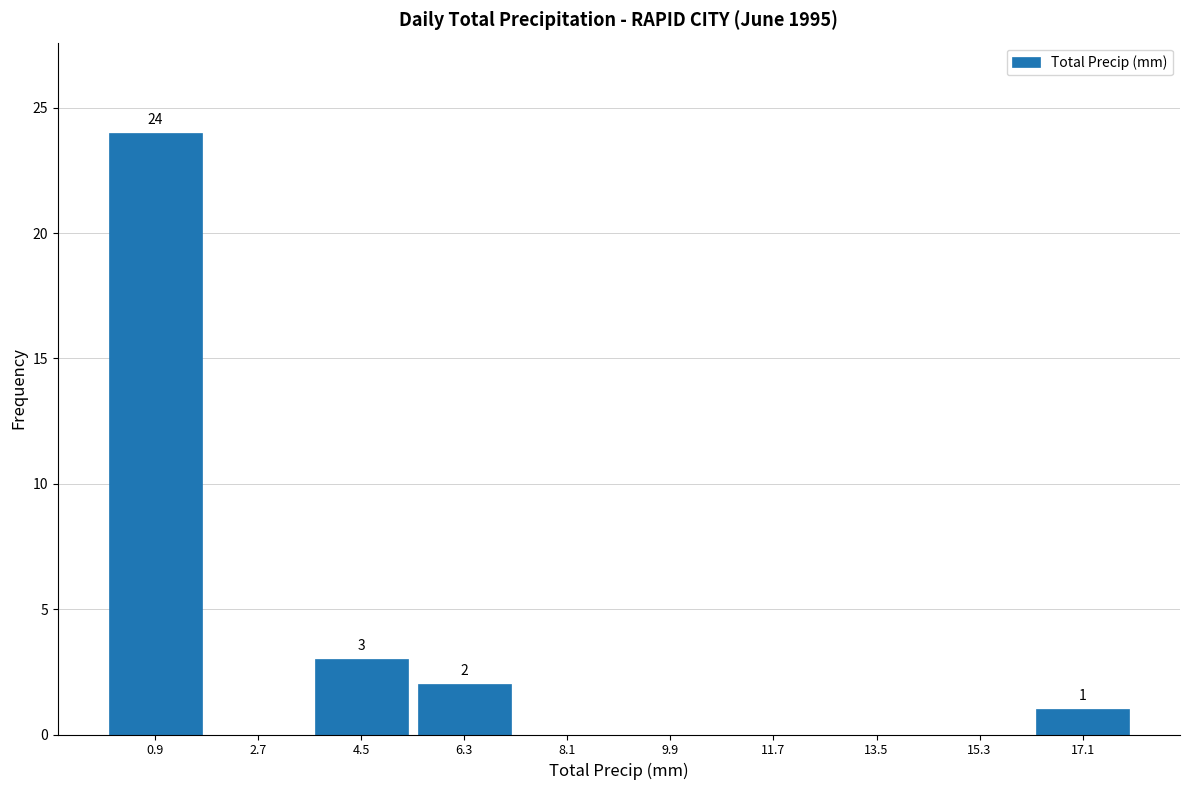

Over which range of the x-axis is the bar tallest?

0.0 to 1.8